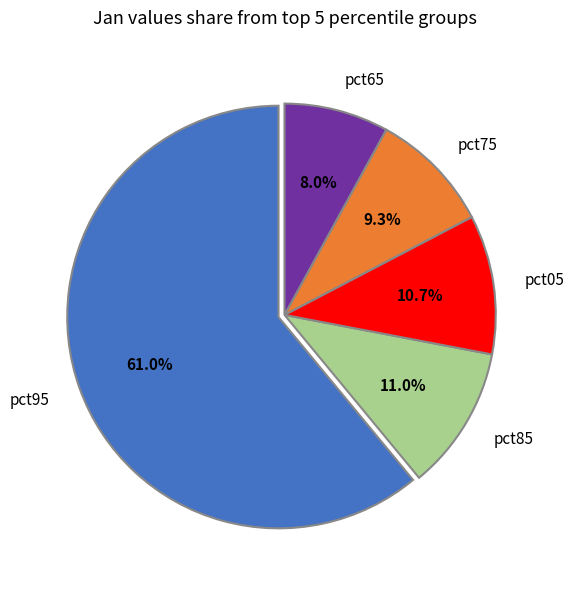

To the nearest percent, what is the difference between the pct75 and pct65 slice percentages?

1%